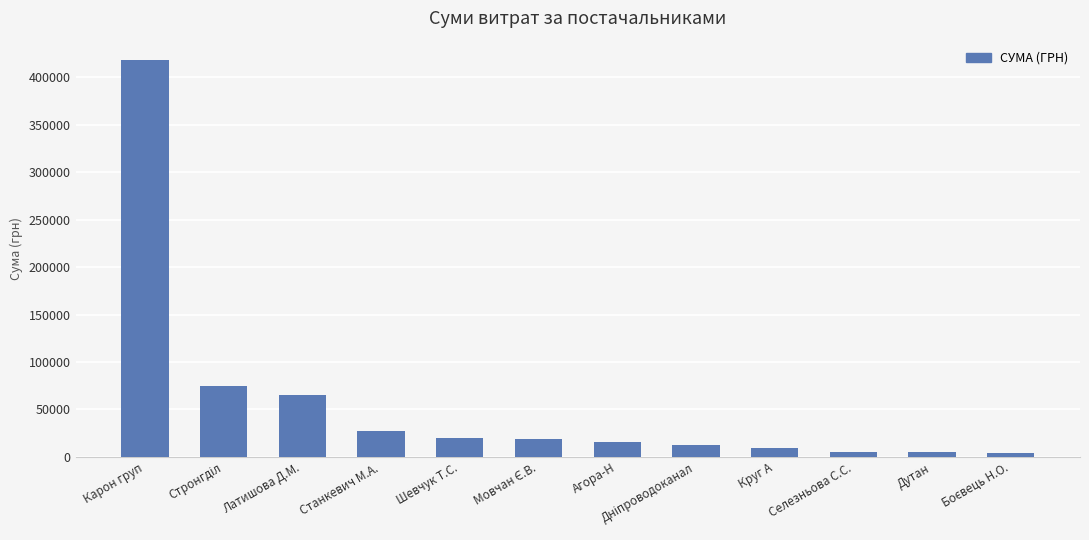

What is the difference between the second highest and minimum values?

71140.0